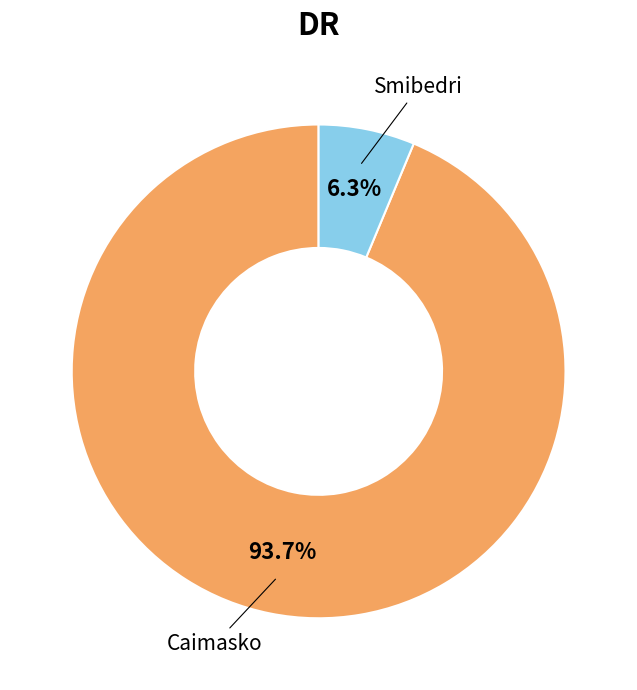

Does any single category account for the majority?

Yes